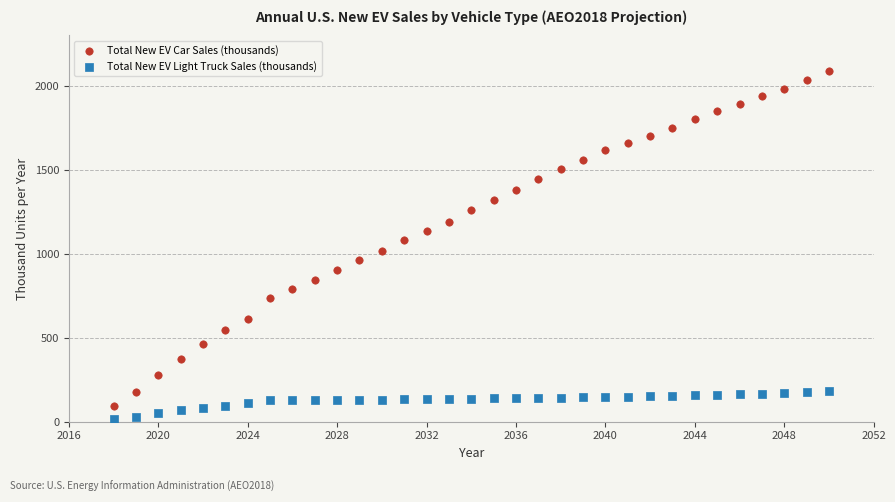

Which series has the largest Y range (max minus min)?

Total New EV Car Sales (thousands)